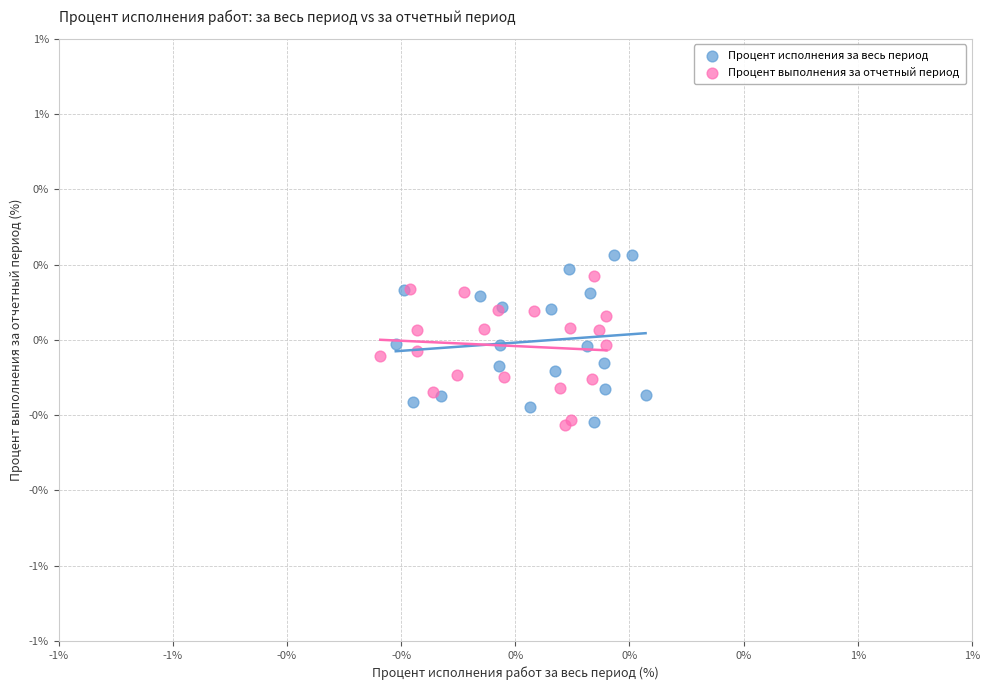

What are all the series names shown in the legend?

Процент исполнения за весь период, Процент выполнения за отчетный период